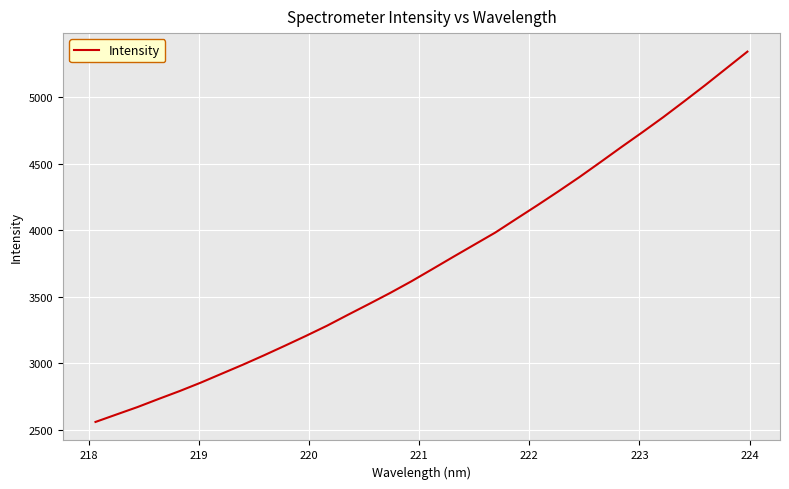

What is the minimum value shown in the chart?

2561.4